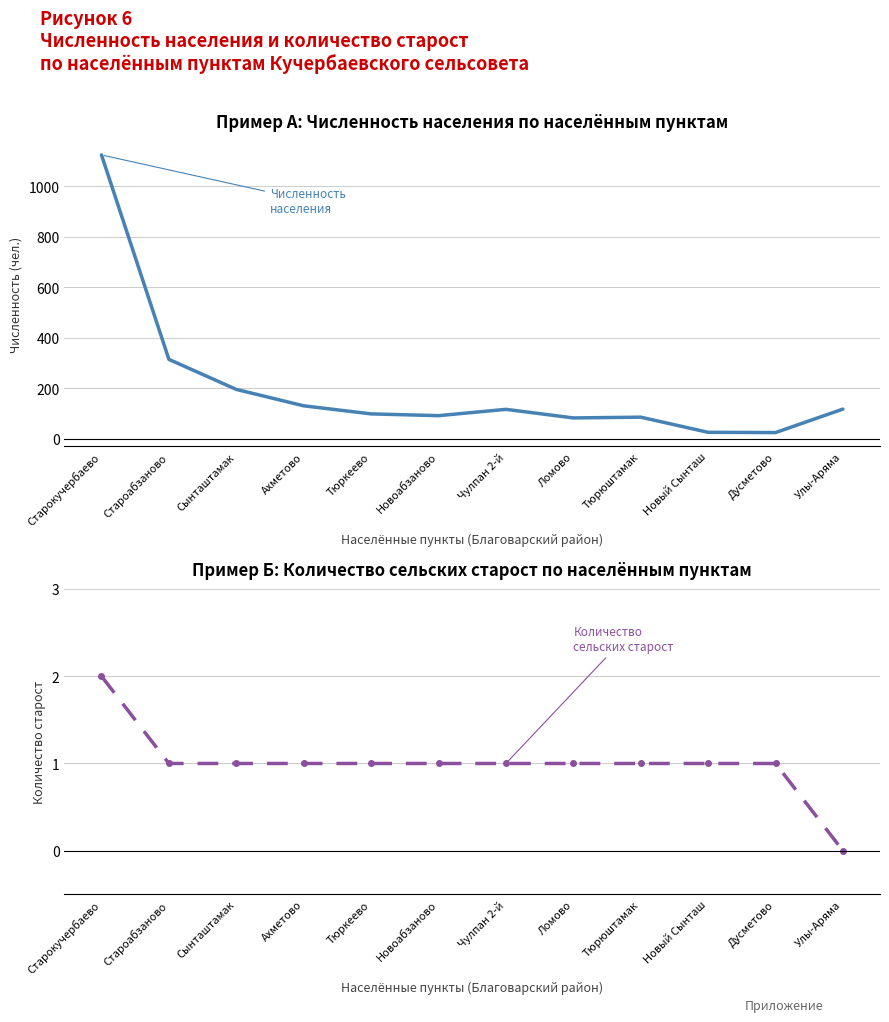

True or false: Численность населения and Количество сельских старост cross at least once.

False